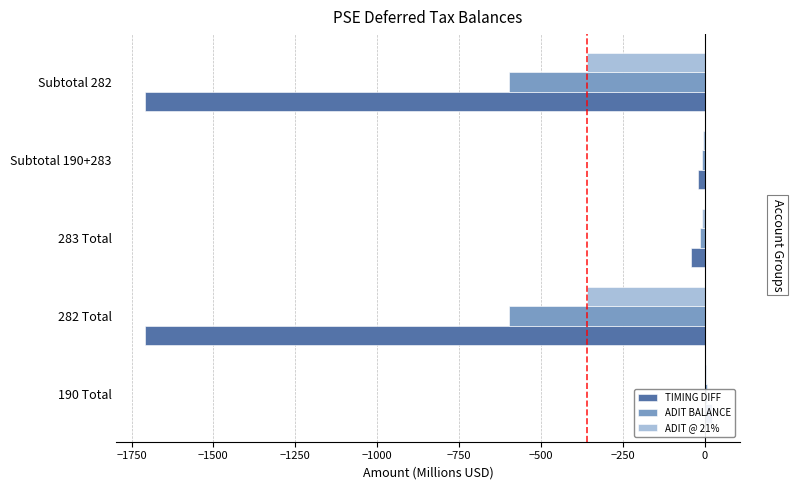

What is the lowest value of the ADIT @ 21% series?

-359.1